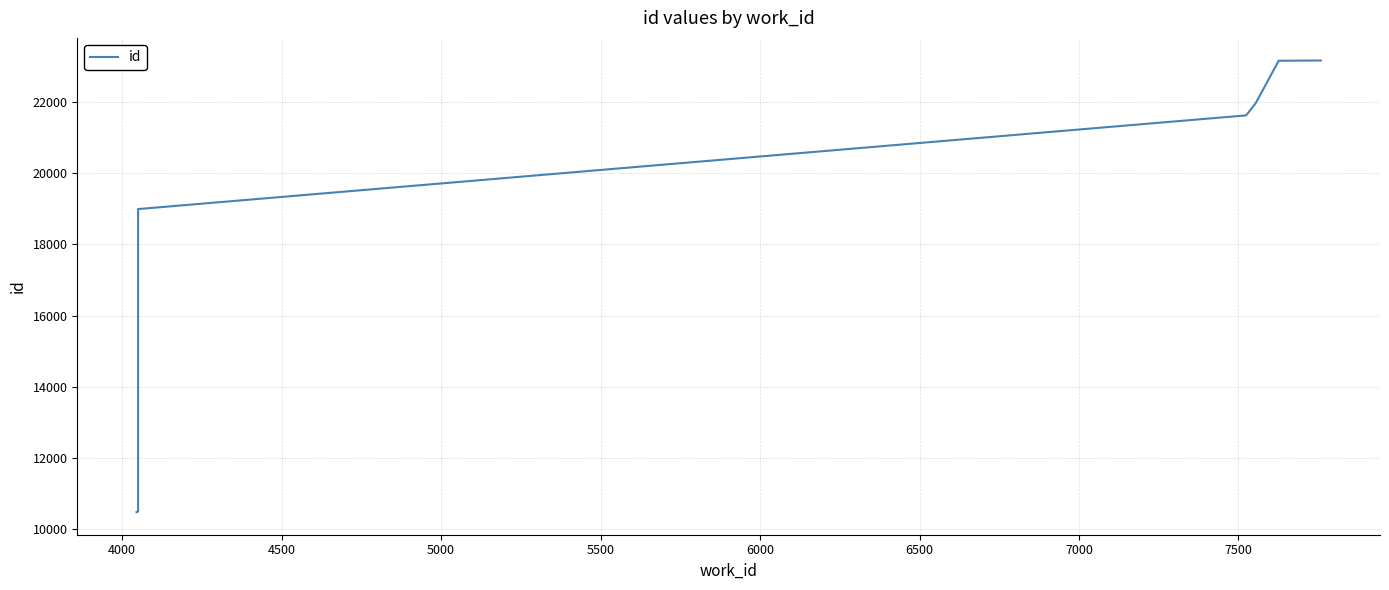

How many values are below 18995?

5